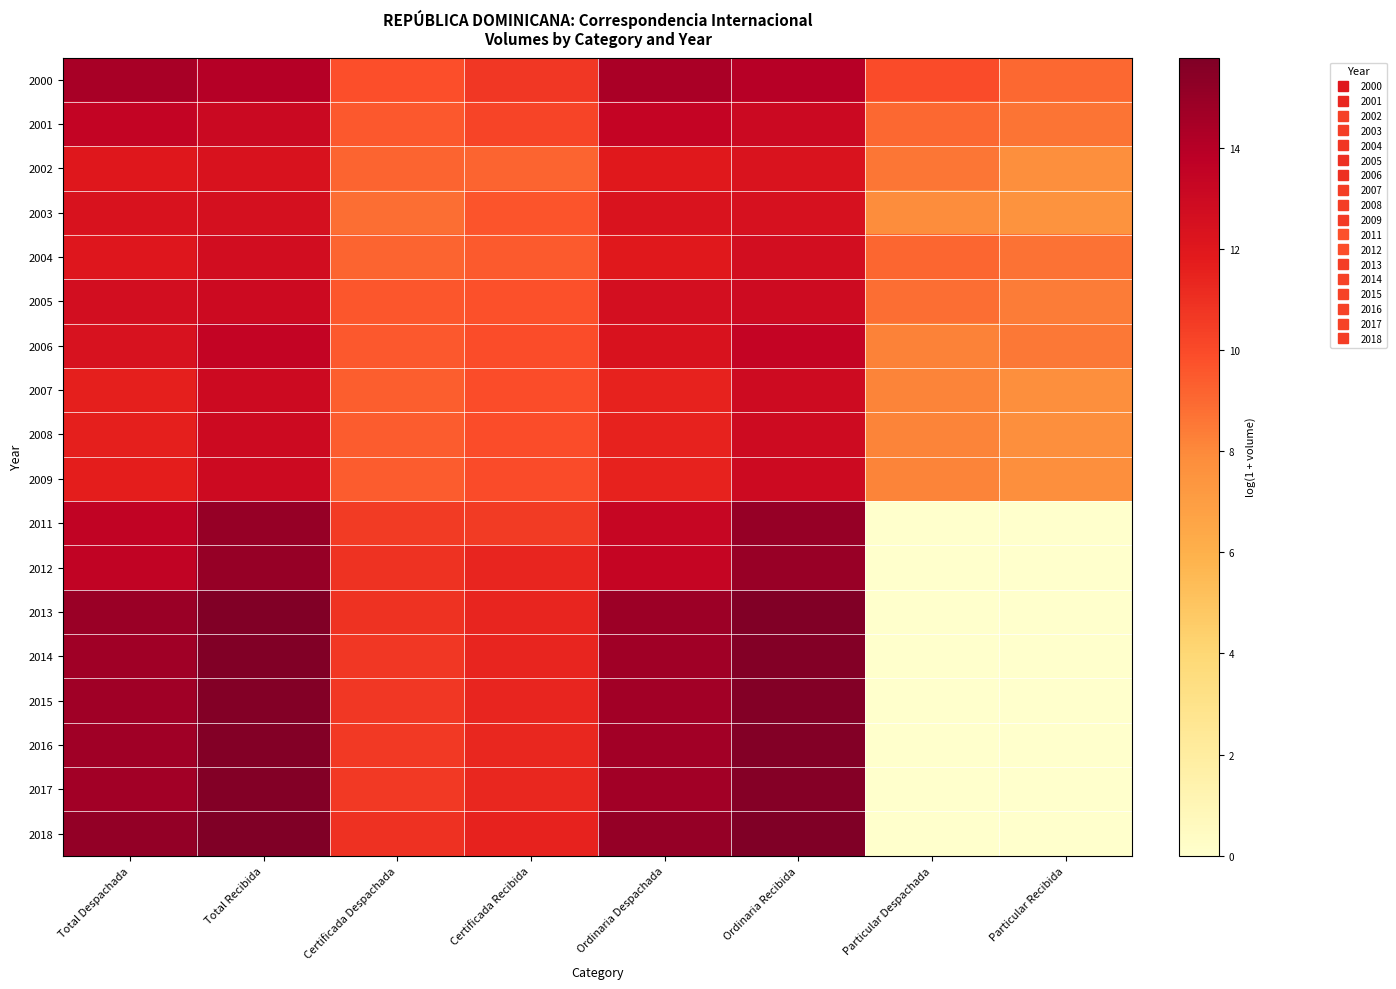

Reading left to right, list all the values displayed in this chart.

2000: Total Despachada=14.4	Total Recibida=14.0	Certificada Despachada=9.8	Certificada Recibida=10.7	Ordinaria Despachada=14.4	Ordinaria Recibida=14.0	Particular Despachada=10.0	Particular Recibida=9.0
2001: Total Despachada=13.5	Total Recibida=13.1	Certificada Despachada=9.5	Certificada Recibida=10.2	Ordinaria Despachada=13.4	Ordinaria Recibida=13.1	Particular Despachada=9.0	Particular Recibida=8.7
2002: Total Despachada=12.0	Total Recibida=12.4	Certificada Despachada=9.1	Certificada Recibida=9.1	Ordinaria Despachada=11.9	Ordinaria Recibida=12.3	Particular Despachada=8.6	Particular Recibida=7.7
2003: Total Despachada=12.3	Total Recibida=12.6	Certificada Despachada=8.8	Certificada Recibida=9.6	Ordinaria Despachada=12.3	Ordinaria Recibida=12.5	Particular Despachada=7.9	Particular Recibida=7.6
2004: Total Despachada=12.0	Total Recibida=12.7	Certificada Despachada=9.1	Certificada Recibida=9.5	Ordinaria Despachada=11.9	Ordinaria Recibida=12.7	Particular Despachada=9.1	Particular Recibida=8.7
2005: Total Despachada=12.7	Total Recibida=13.0	Certificada Despachada=9.6	Certificada Recibida=9.8	Ordinaria Despachada=12.6	Ordinaria Recibida=12.9	Particular Despachada=8.9	Particular Recibida=8.4
2006: Total Despachada=12.4	Total Recibida=13.5	Certificada Despachada=9.5	Certificada Recibida=9.9	Ordinaria Despachada=12.3	Ordinaria Recibida=13.4	Particular Despachada=8.3	Particular Recibida=8.5
2007: Total Despachada=11.6	Total Recibida=13.0	Certificada Despachada=9.4	Certificada Recibida=9.9	Ordinaria Despachada=11.5	Ordinaria Recibida=12.9	Particular Despachada=8.2	Particular Recibida=7.7
2008: Total Despachada=11.6	Total Recibida=13.0	Certificada Despachada=9.4	Certificada Recibida=9.9	Ordinaria Despachada=11.5	Ordinaria Recibida=12.9	Particular Despachada=8.2	Particular Recibida=7.7
2009: Total Despachada=11.7	Total Recibida=13.0	Certificada Despachada=9.4	Certificada Recibida=9.9	Ordinaria Despachada=11.5	Ordinaria Recibida=12.9	Particular Despachada=8.2	Particular Recibida=7.8
2011: Total Despachada=13.5	Total Recibida=15.0	Certificada Despachada=10.6	Certificada Recibida=10.6	Ordinaria Despachada=13.3	Ordinaria Recibida=15.0	Particular Despachada=0.0	Particular Recibida=0.0
2012: Total Despachada=13.5	Total Recibida=15.0	Certificada Despachada=10.9	Certificada Recibida=11.4	Ordinaria Despachada=13.4	Ordinaria Recibida=15.0	Particular Despachada=0.0	Particular Recibida=0.0
2013: Total Despachada=14.9	Total Recibida=15.7	Certificada Despachada=10.9	Certificada Recibida=11.4	Ordinaria Despachada=14.8	Ordinaria Recibida=15.7	Particular Despachada=0.0	Particular Recibida=0.0
2014: Total Despachada=14.7	Total Recibida=15.7	Certificada Despachada=10.7	Certificada Recibida=11.4	Ordinaria Despachada=14.7	Ordinaria Recibida=15.6	Particular Despachada=0.0	Particular Recibida=0.0
2015: Total Despachada=14.7	Total Recibida=15.6	Certificada Despachada=10.7	Certificada Recibida=11.4	Ordinaria Despachada=14.7	Ordinaria Recibida=15.6	Particular Despachada=0.0	Particular Recibida=0.0
2016: Total Despachada=14.7	Total Recibida=15.6	Certificada Despachada=10.7	Certificada Recibida=11.3	Ordinaria Despachada=14.6	Ordinaria Recibida=15.6	Particular Despachada=0.0	Particular Recibida=0.0
2017: Total Despachada=14.7	Total Recibida=15.6	Certificada Despachada=10.6	Certificada Recibida=11.3	Ordinaria Despachada=14.6	Ordinaria Recibida=15.6	Particular Despachada=0.0	Particular Recibida=0.0
2018: Total Despachada=15.1	Total Recibida=15.8	Certificada Despachada=10.9	Certificada Recibida=11.5	Ordinaria Despachada=15.1	Ordinaria Recibida=15.8	Particular Despachada=0.0	Particular Recibida=0.0